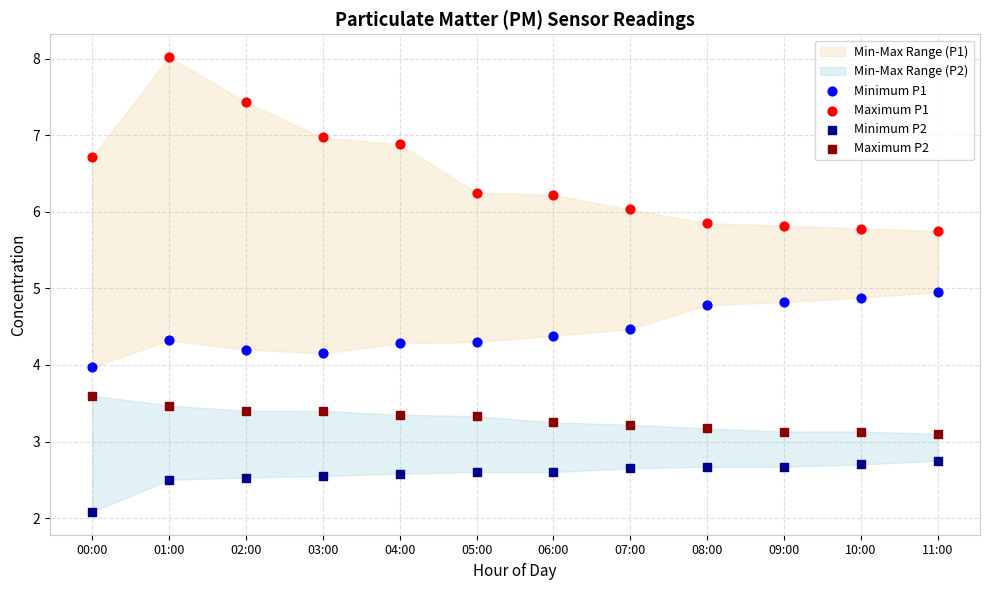

In the Minimum P2 series, what Y value is closest to 2?

2.1